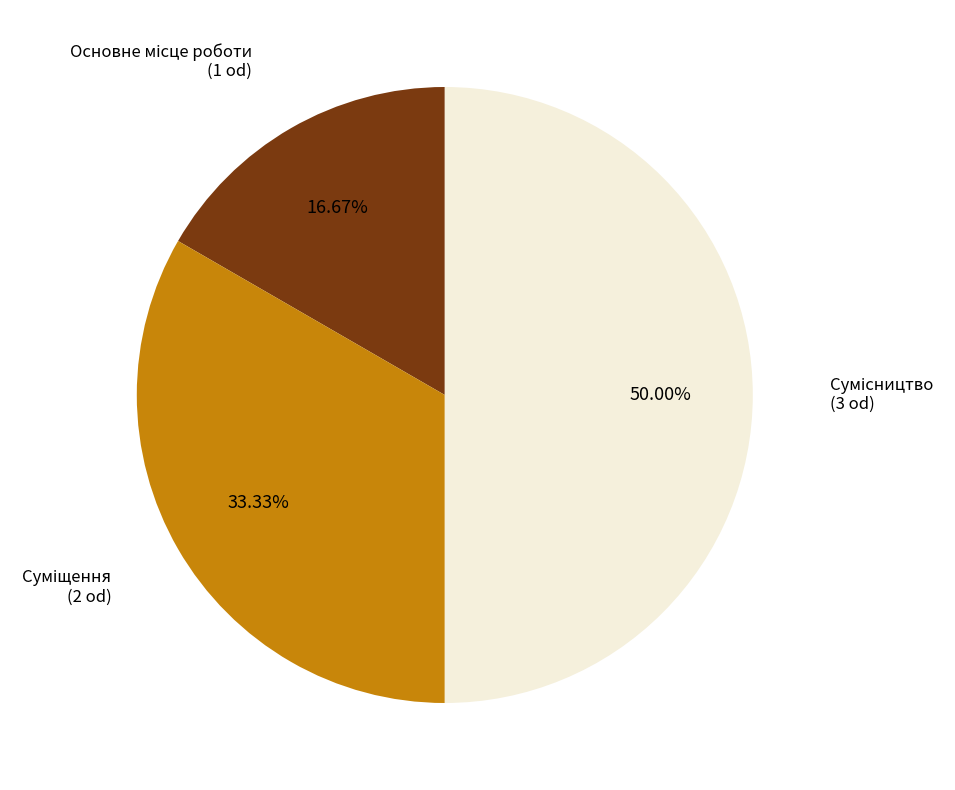

How many segments does this pie chart have?

3